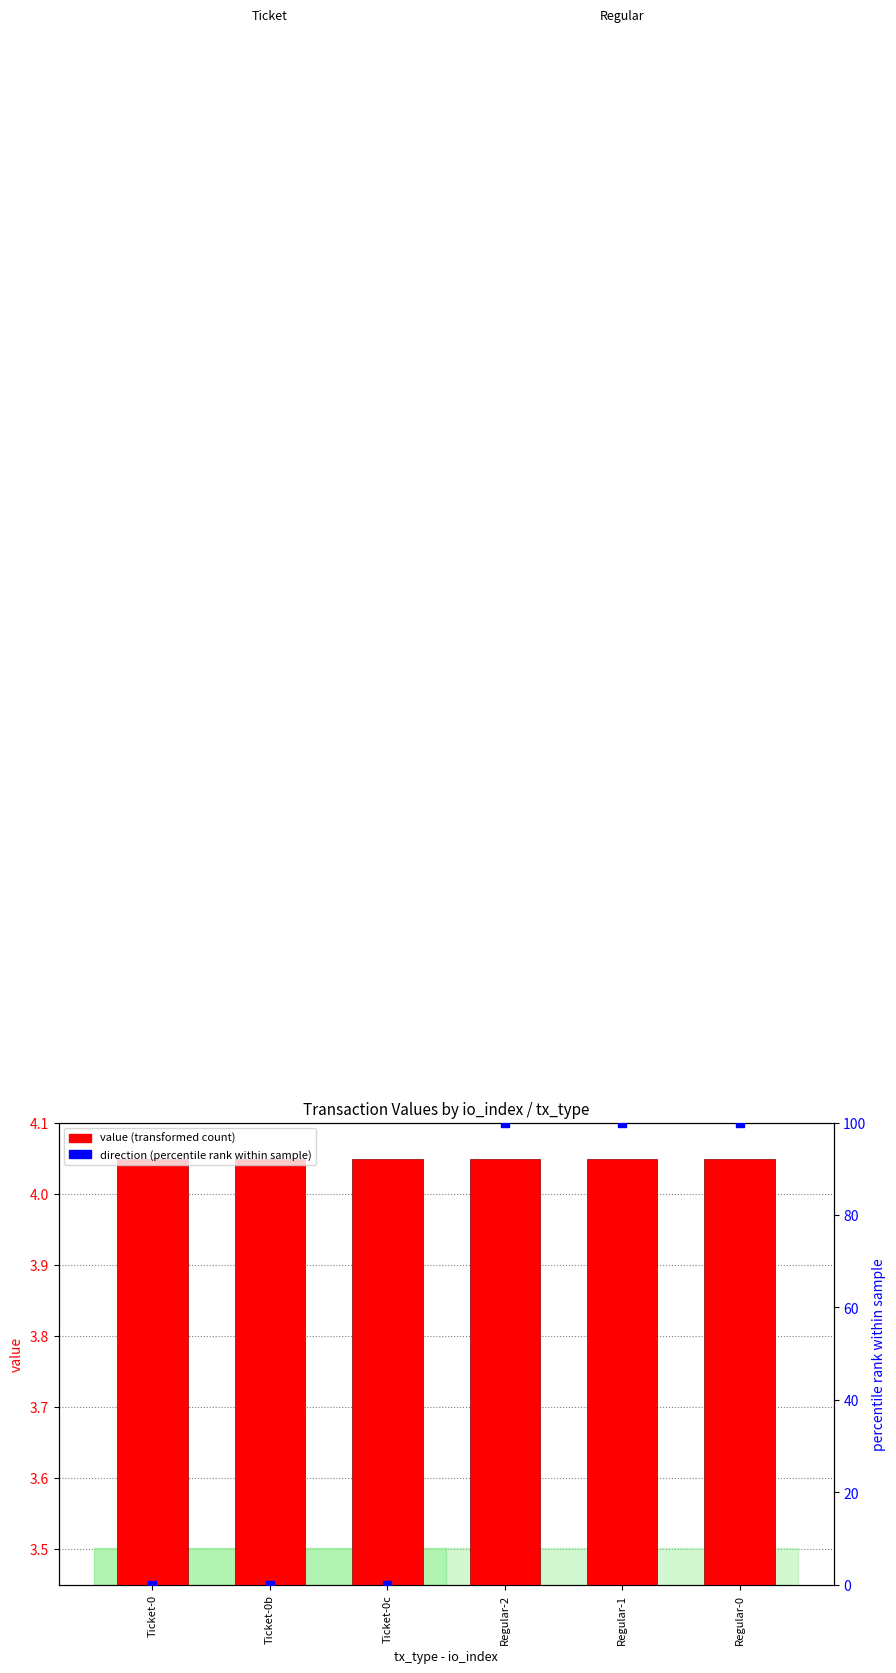

What are all the series names shown in the legend?

value (transformed count), direction (percentile rank within sample)